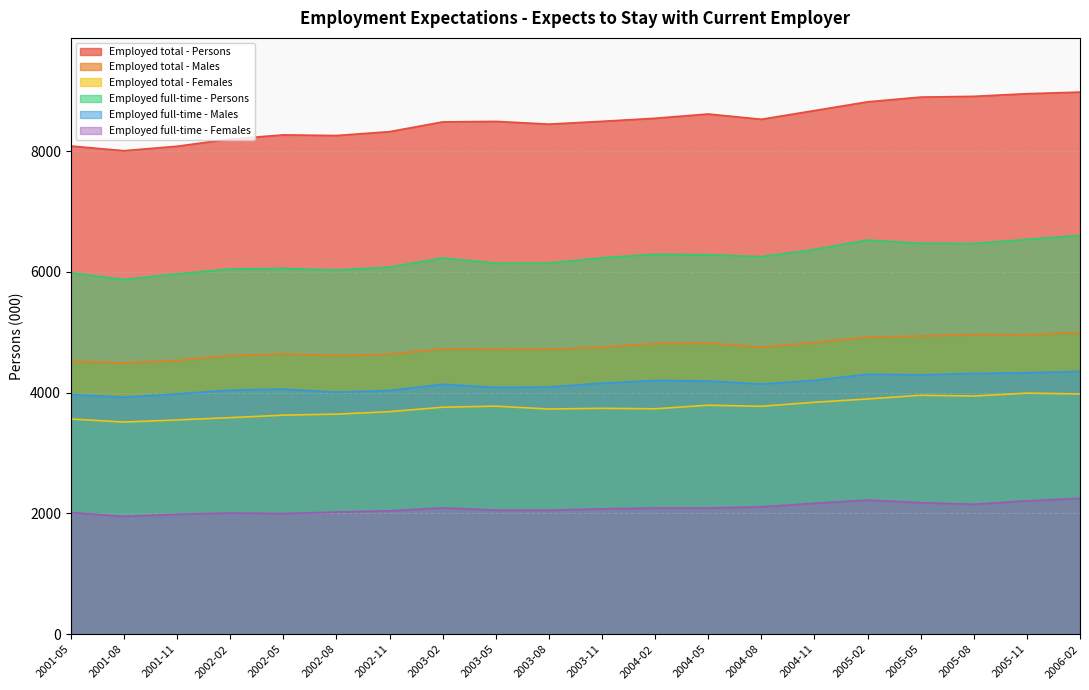

What is the approximate value of Employed full-time - Males at 2002-11?

4035.0